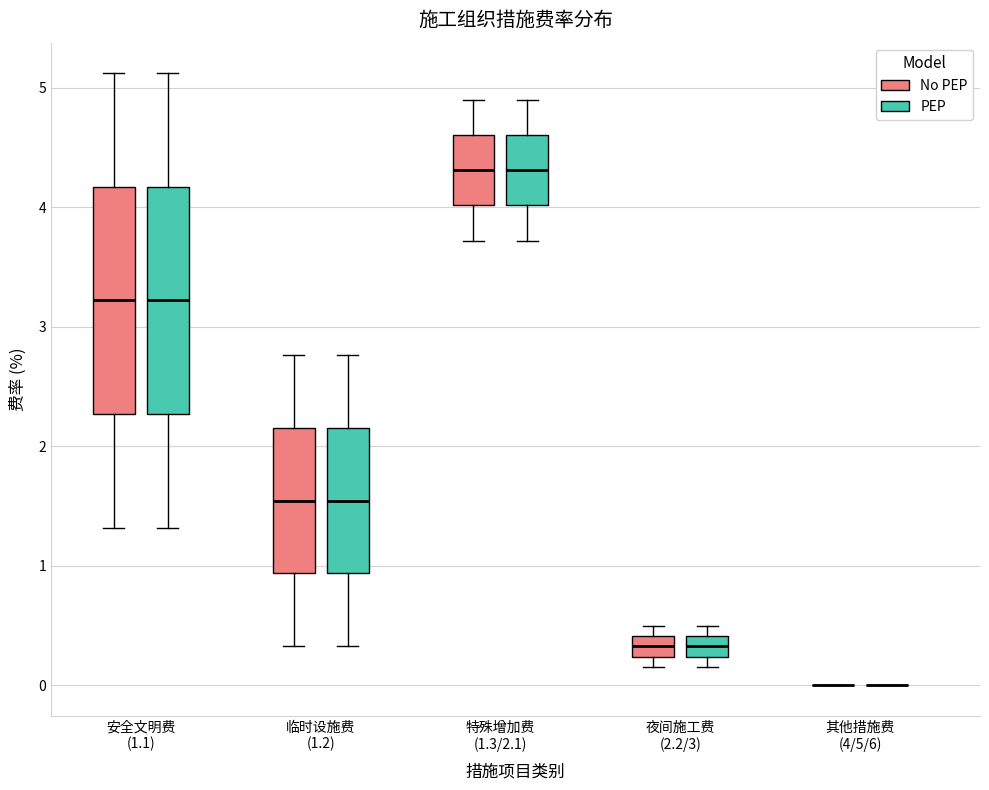

Where does the lower whisker of the box for 临时设施费 (1.2) (No PEP) end on the y-axis? The values are not printed on the chart, so give them approximately, as read against the axis.

0.3